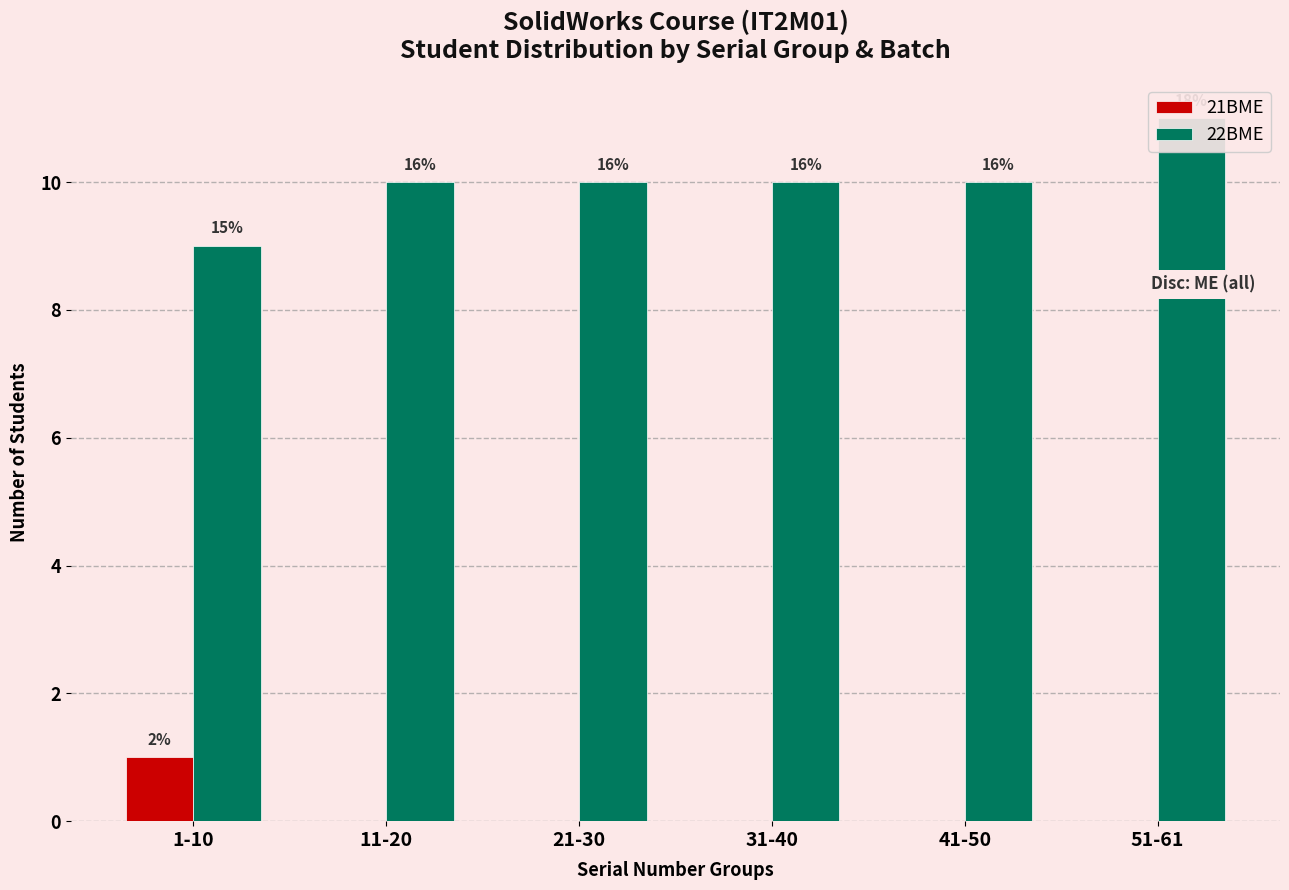

List the series in order of their overall mean, highest first.

22BME, 21BME